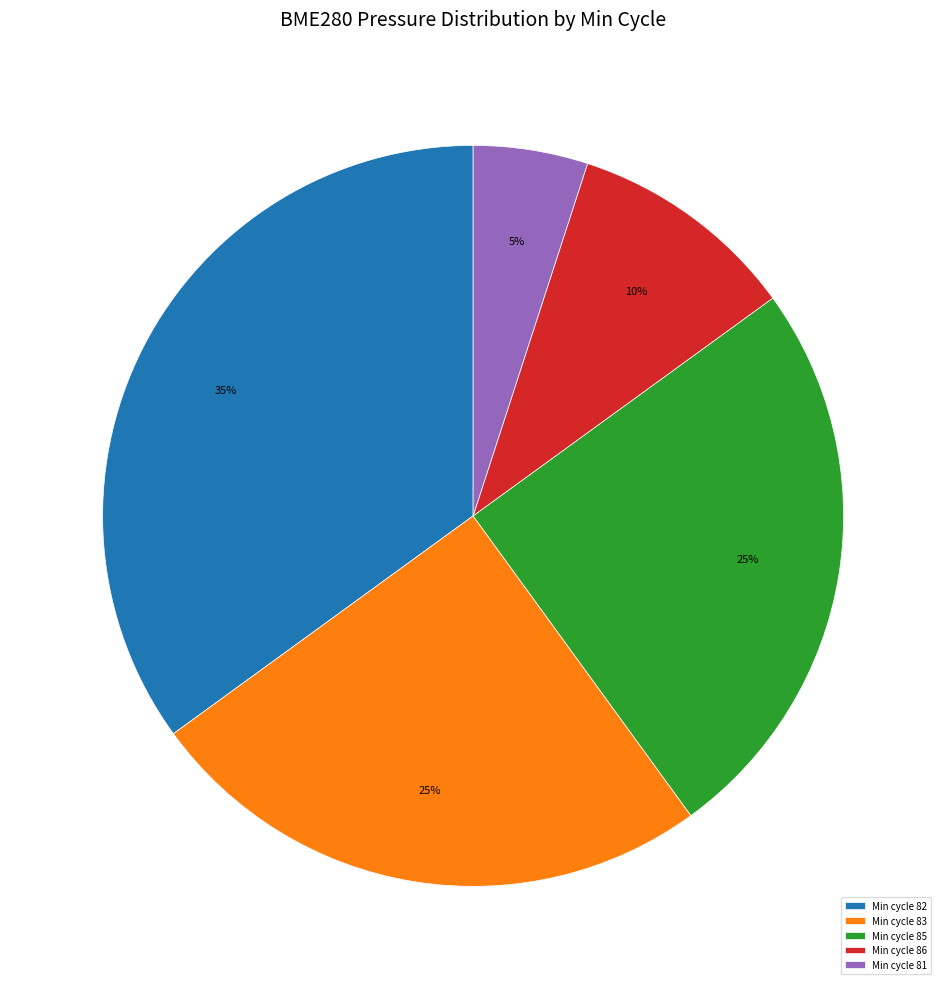

Approximately how many times larger is the value at Min cycle 81 compared to Min cycle 86?

0.5